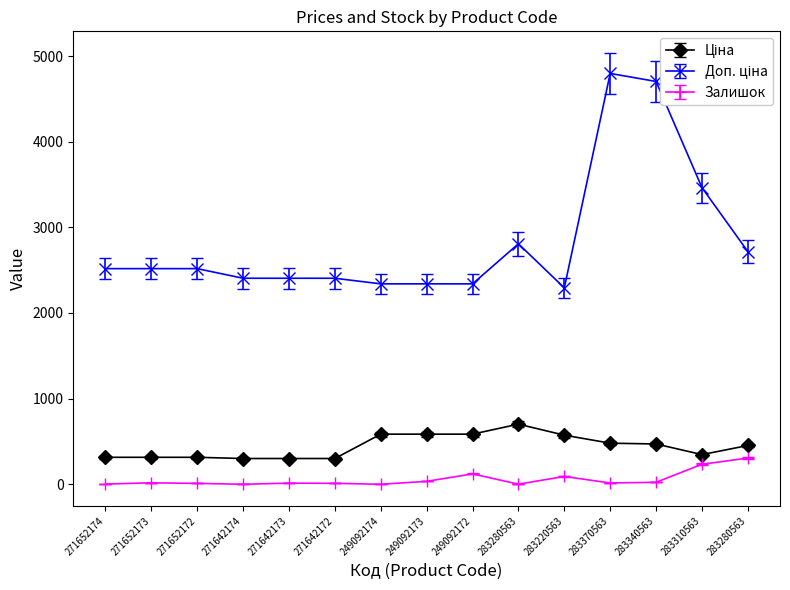

What is the highest value of the Ціна series?

701.9